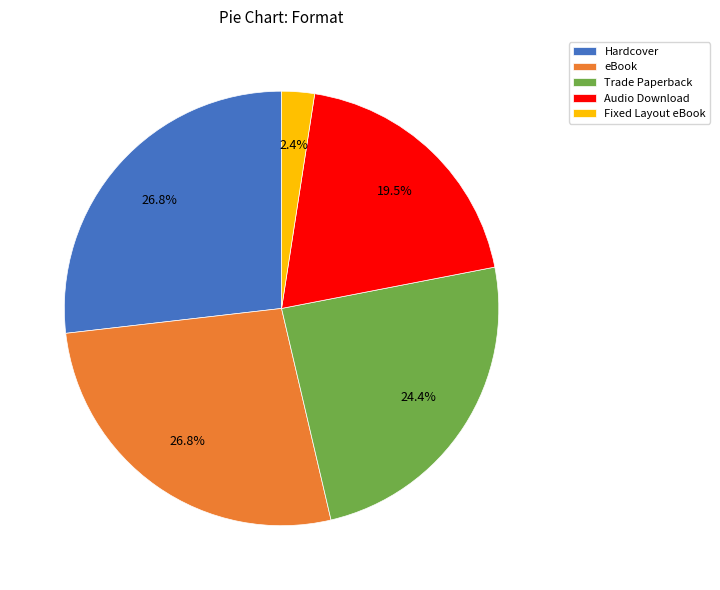

Combined, do Audio Download and Trade Paperback account for over 50%?

No